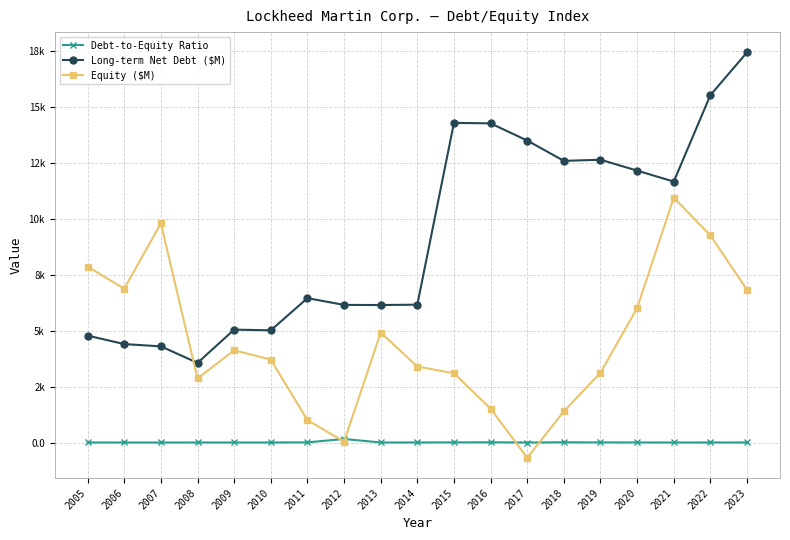

Is this an area chart (filled region under the line)?

No